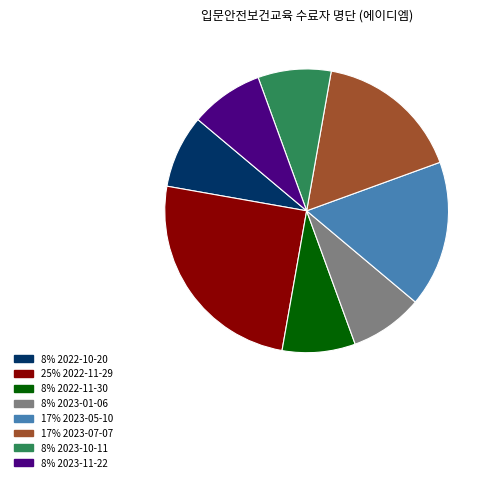

What is the largest slice in the pie chart?

25% 2022-11-29